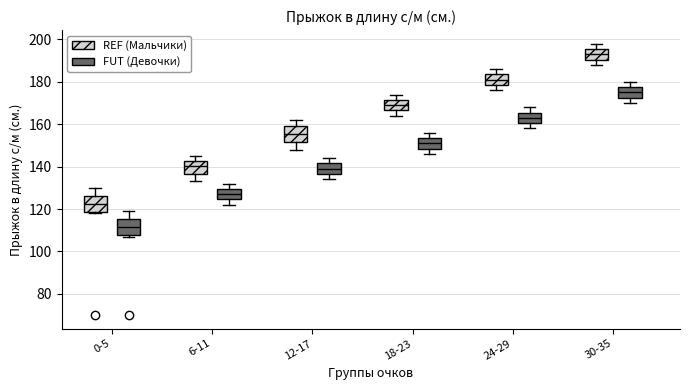

Reading left to right, transcribe this box plot: for each box, give where its median line is, the range the box spans, and where its two whiskers end, as read against the y-axis. The values are not printed on the chart, so give them approximately, as read against the axis.

0-5 (REF (Мальчики)): median 122, box 118 to 126, whiskers 118 (just below the box's lower edge) to 130
0-5 (FUT (Девочки)): median 112, box 108 to 116, whiskers 108 (just below the box's lower edge) to 120
6-11 (REF (Мальчики)): median 140, box 136 to 142, whiskers 134 to 146
6-11 (FUT (Девочки)): median 128, box 124 to 130, whiskers 122 to 132
12-17 (REF (Мальчики)): median 156, box 152 to 160, whiskers 148 to 162
12-17 (FUT (Девочки)): median 140, box 136 to 142, whiskers 134 to 144
18-23 (REF (Мальчики)): median 170, box 166 to 172, whiskers 164 to 174
18-23 (FUT (Девочки)): median 152, box 148 to 154, whiskers 146 to 156
24-29 (REF (Мальчики)): median 182, box 178 to 184, whiskers 176 to 186
24-29 (FUT (Девочки)): median 164, box 160 to 166, whiskers 158 to 168
30-35 (REF (Мальчики)): median 194, box 190 to 196, whiskers 188 to 198
30-35 (FUT (Девочки)): median 176, box 172 to 178, whiskers 170 to 180